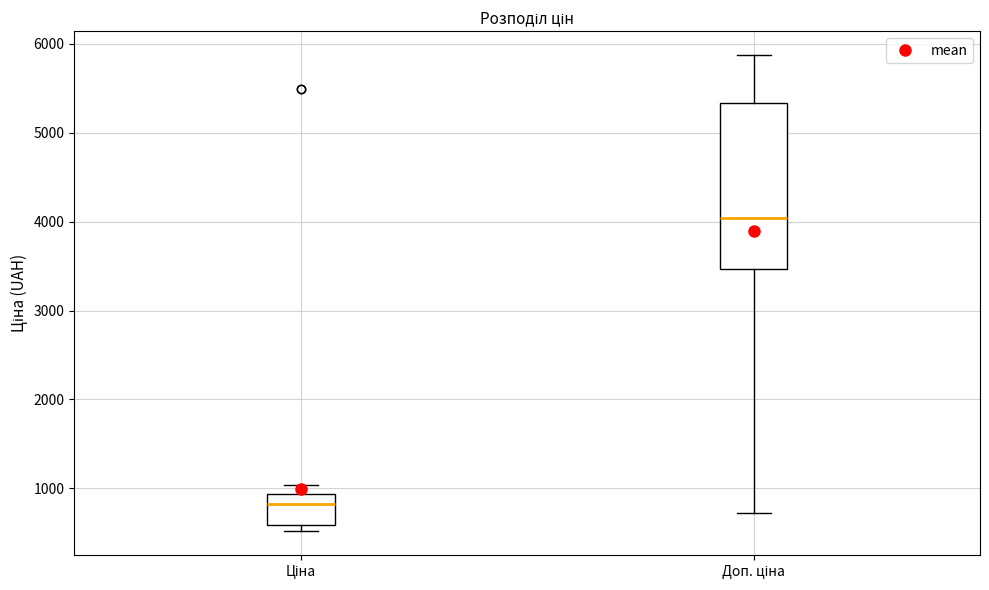

Reading left to right, read every box against the y-axis: the position of its median line, the range the box covers, and the ends of its whiskers. The values are not printed on the chart, so give them approximately, as read against the axis.

Ціна: median 800, box 600 to 900, whiskers 500 to 1000
Доп. ціна: median 4000, box 3500 to 5300, whiskers 700 to 5900